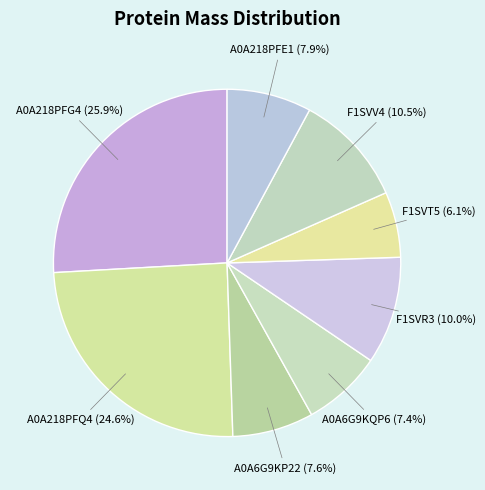

Does A0A6G9KQP6 account for over 50% of the chart?

No